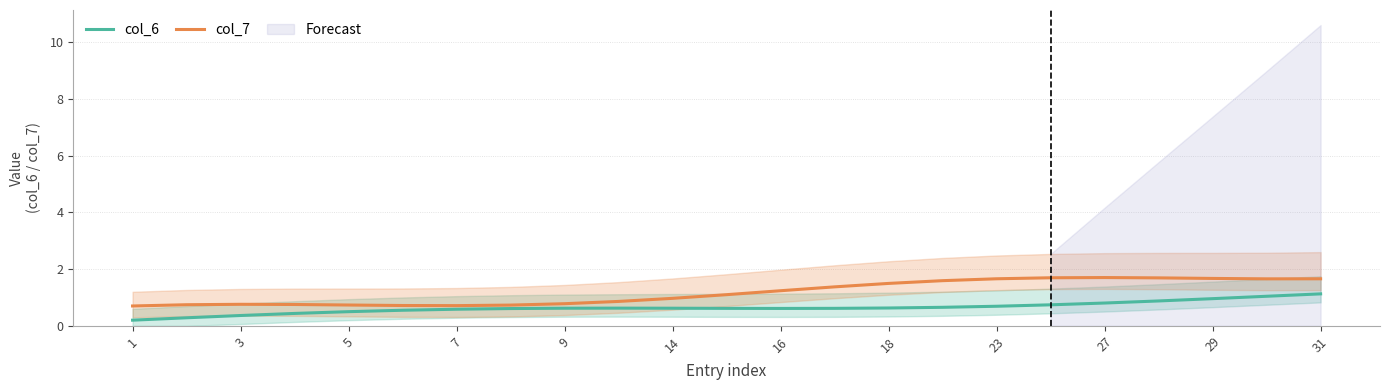

True or false: col_7 and col_6 intersect in this chart.

False